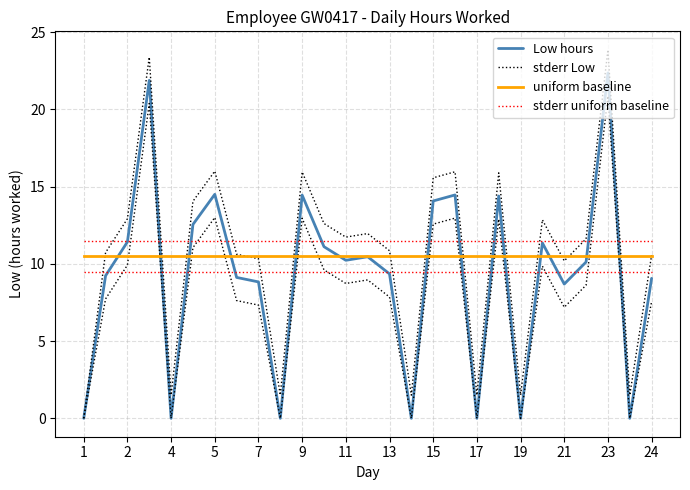

Does the chart display data point markers on the line(s)?

No